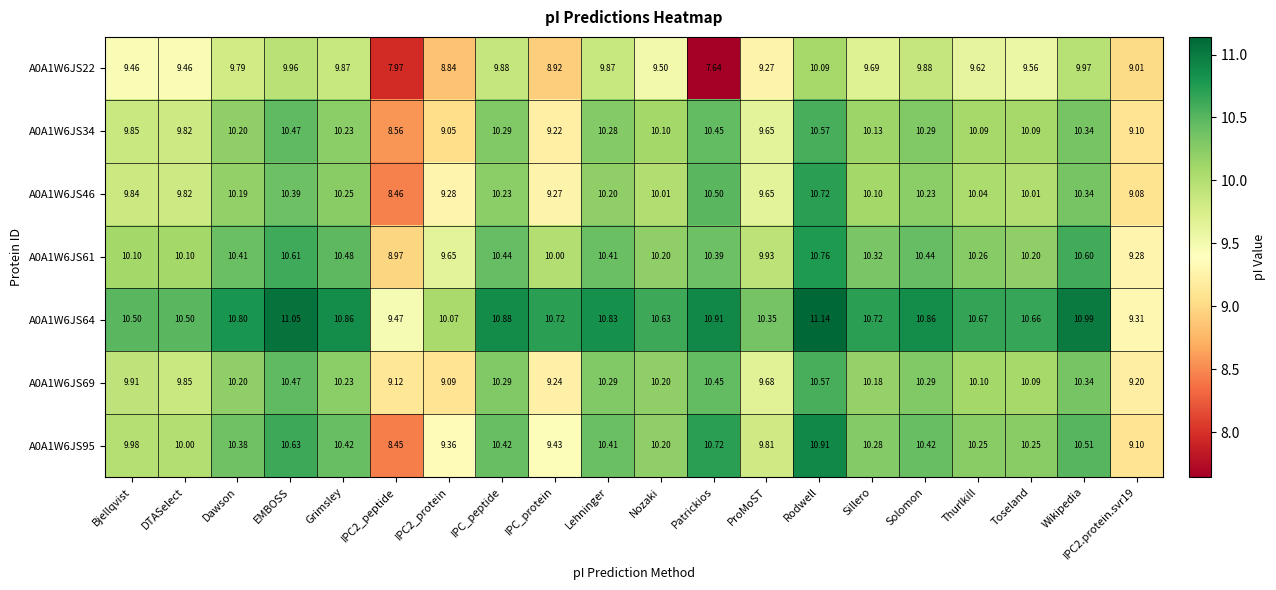

At Sillero, list the series in order from largest to smallest.

A0A1W6JS64, A0A1W6JS61, A0A1W6JS95, A0A1W6JS69, A0A1W6JS34, A0A1W6JS46, A0A1W6JS22